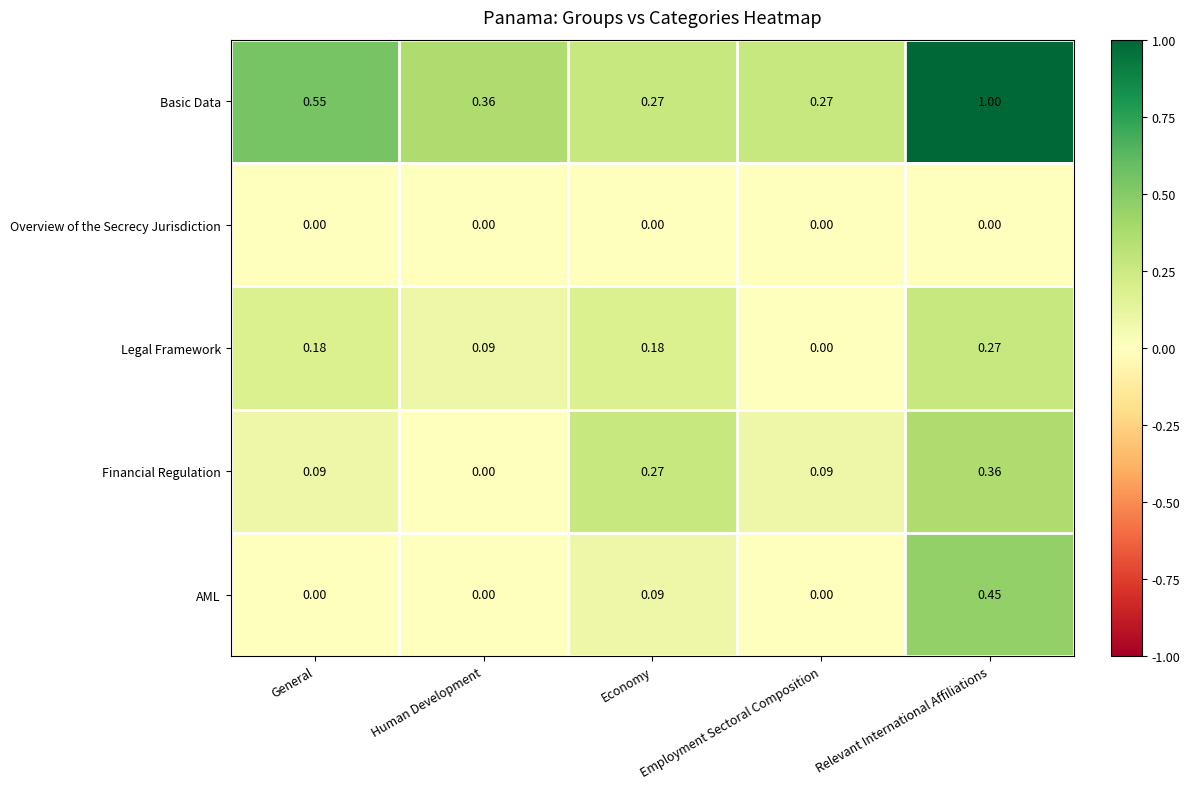

Which series has the widest spread of values?

Basic Data